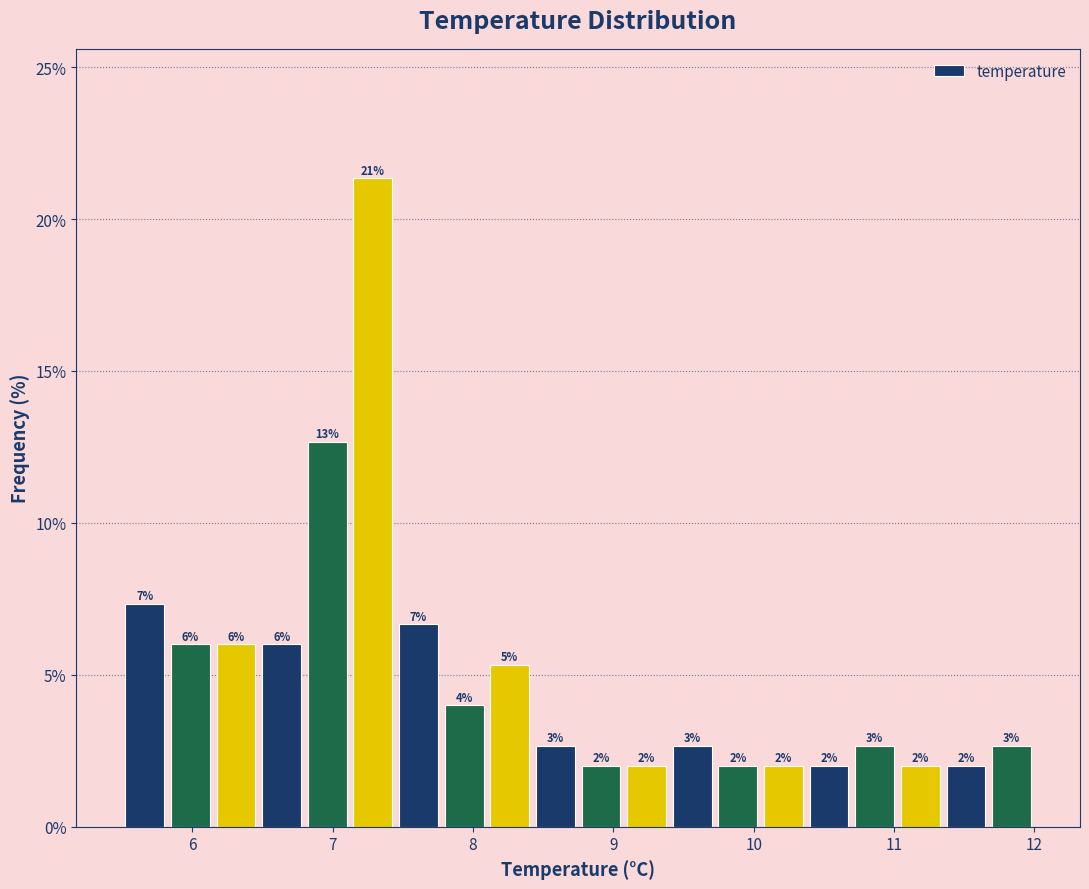

Around what value on the x-axis is the tallest bar? Give the approximate position of its centre, as read against the axis.

7.3